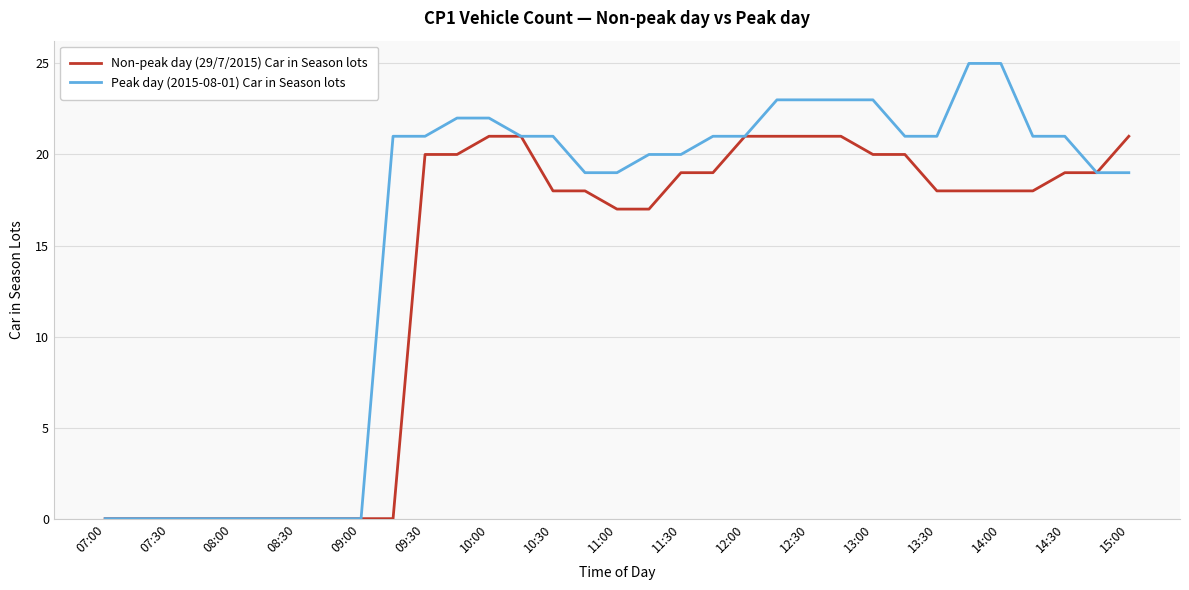

Which series has the widest spread of values?

Peak day (2015-08-01) Car in Season lots